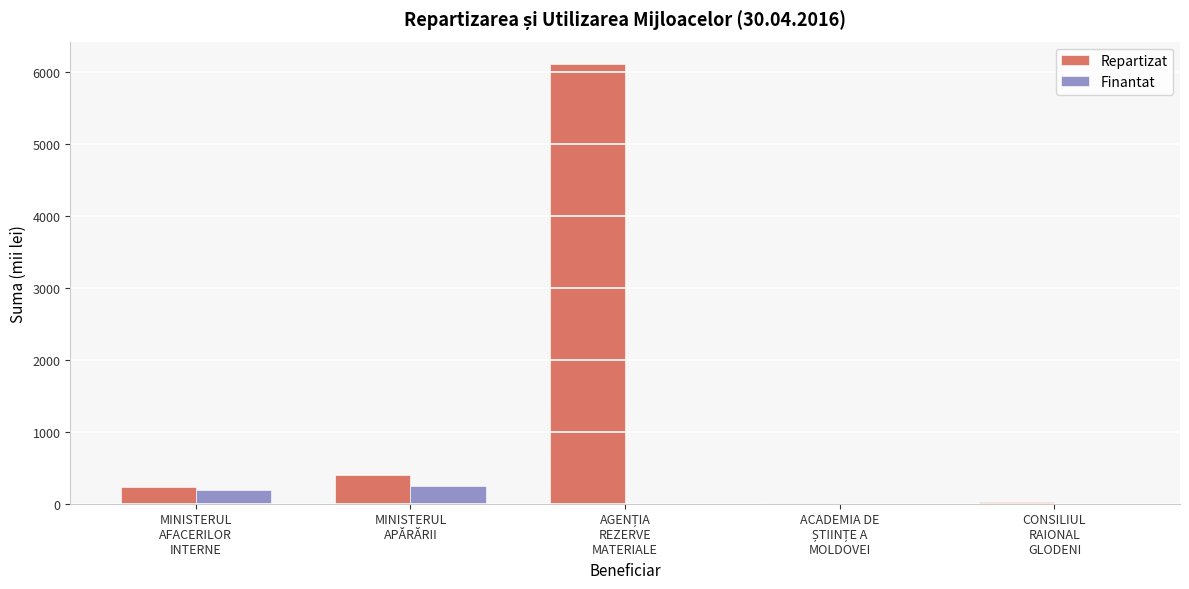

Which series has the largest total across all categories?

Repartizat